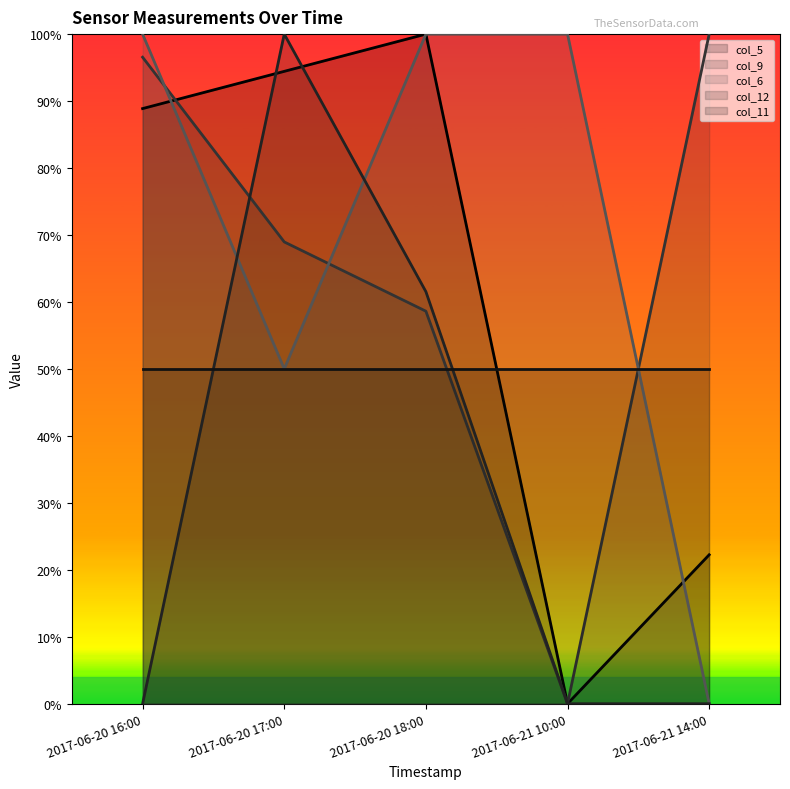

Which series has the largest total across all categories?

col_6